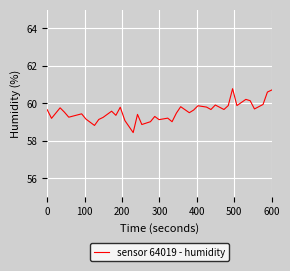

What is the smallest value displayed?

58.4